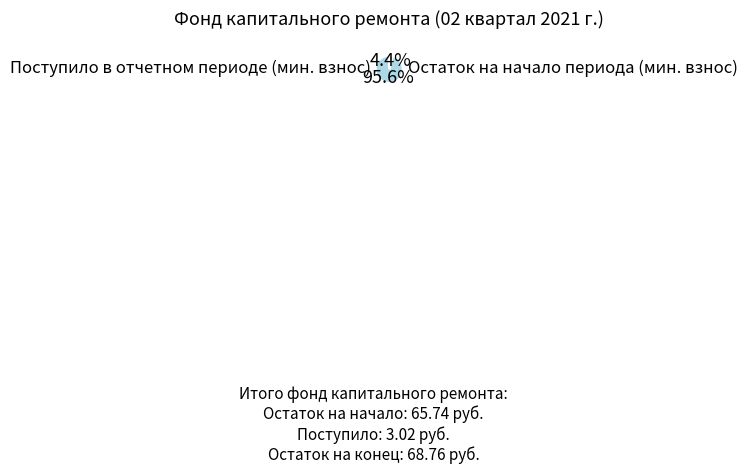

Does any single category account for the majority?

Yes